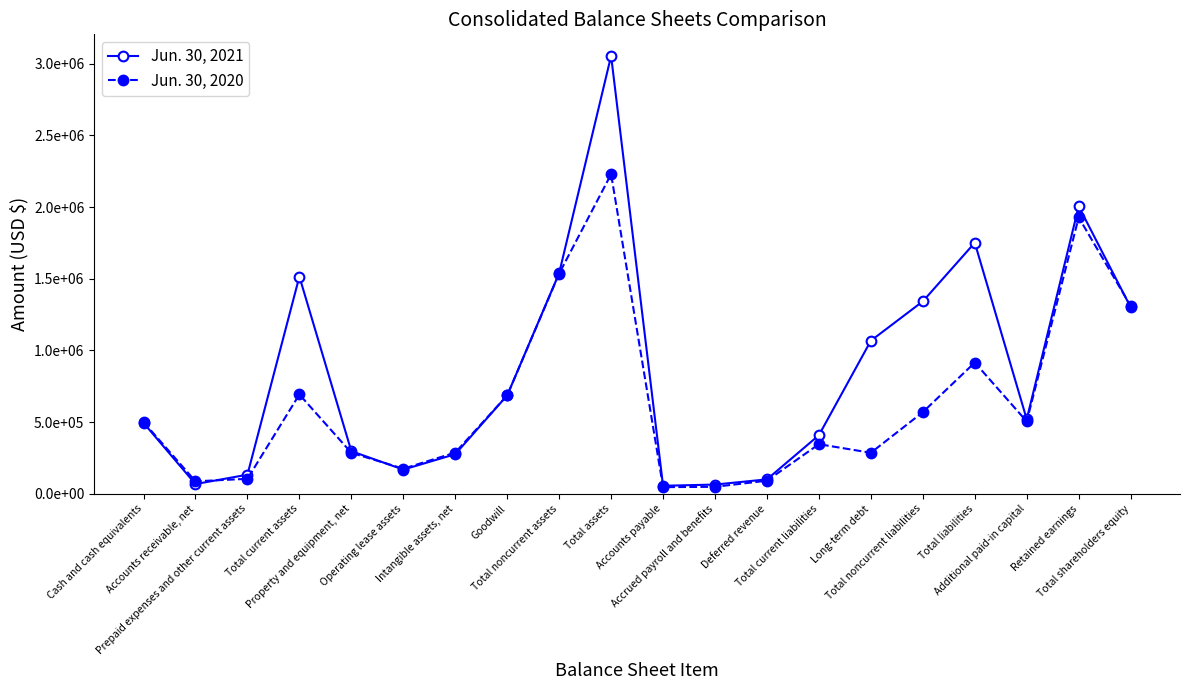

Rank the series by their average value, from highest to lowest.

Jun. 30, 2021, Jun. 30, 2020